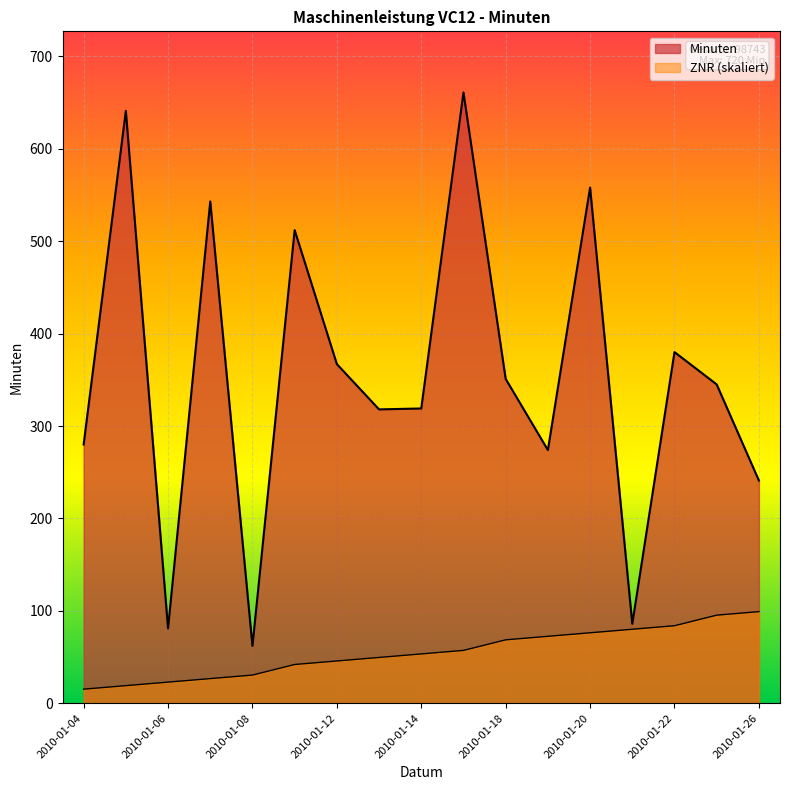

What is the value of the Minuten point at the 8th from the left?

318.0